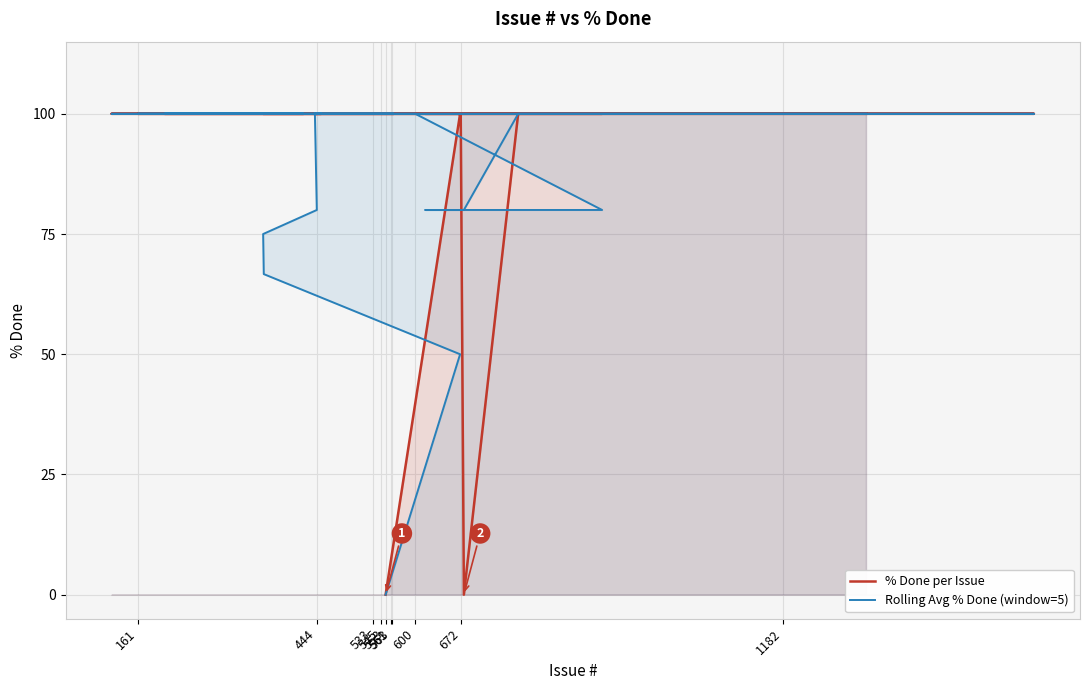

The value of % Done per Issue at 545 is 41.2. True or false?

False